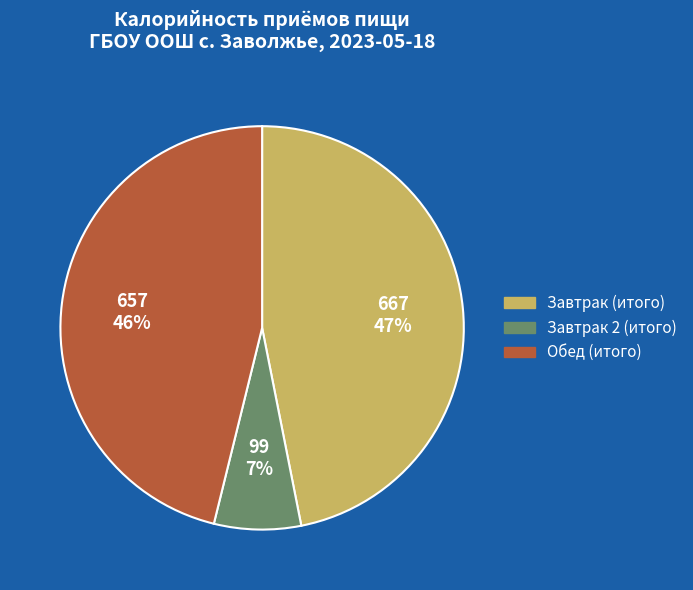

To the nearest percent, what percentage of the pie is Завтрак 2 (итого)?

7%